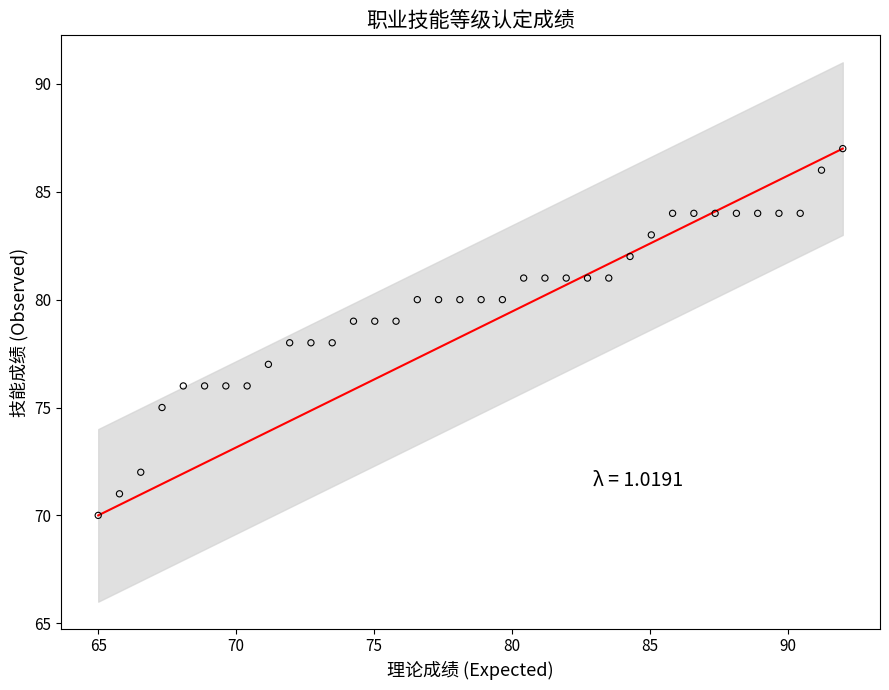

What is the range of Y values (max minus min)?

17